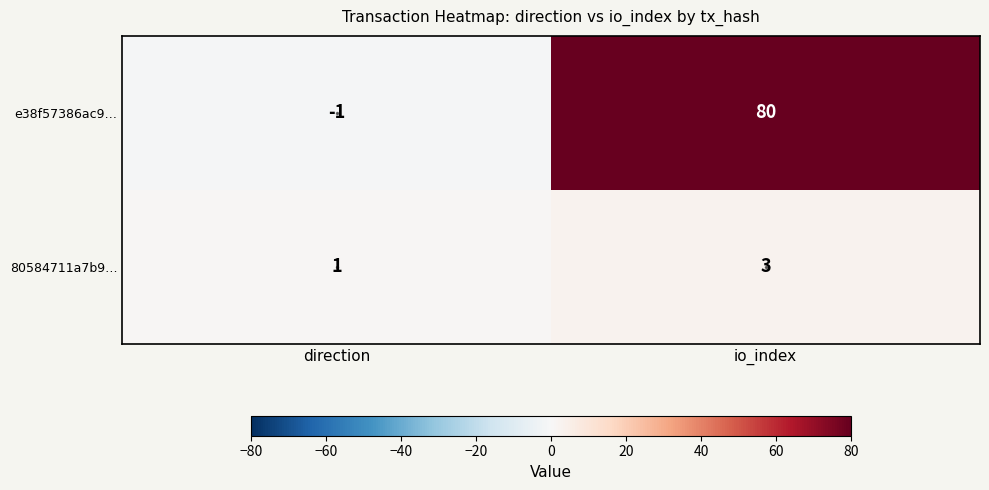

At how many categories does at least one series exceed 73?

1